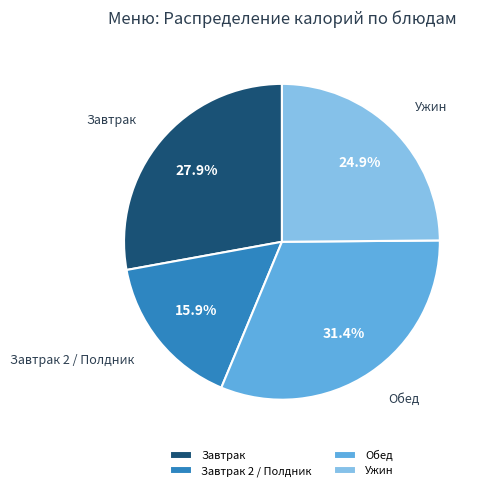

How many segments does this pie chart have?

4